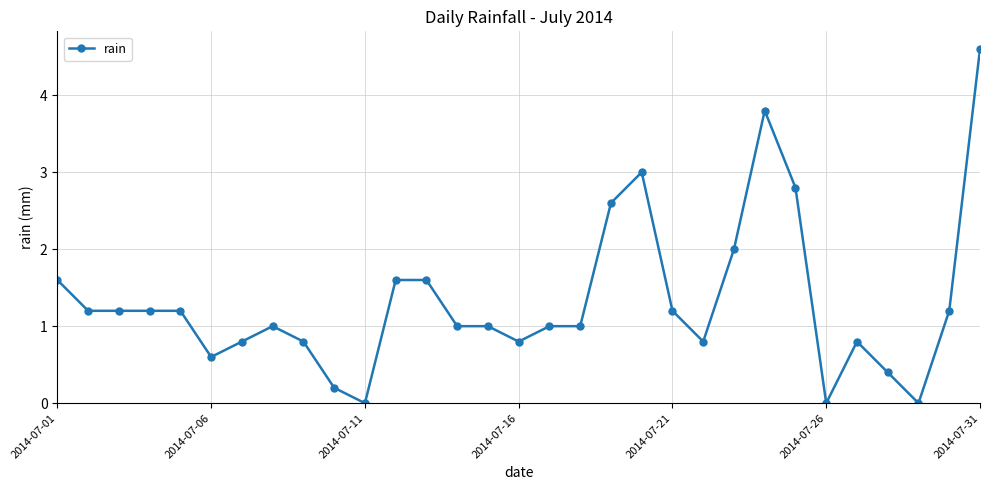

What is the sum of all values?

41.0